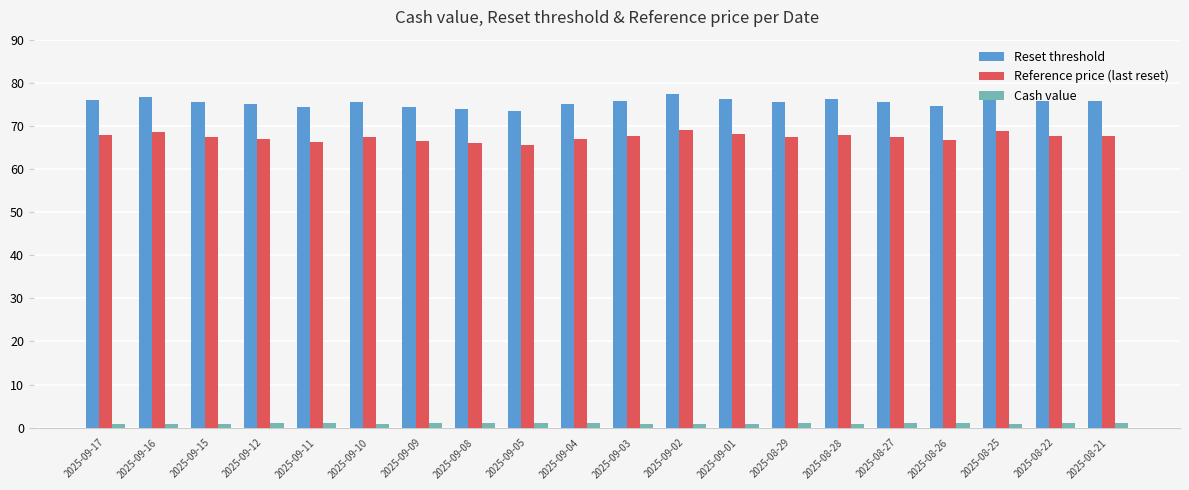

What position from the right is 2025-09-17?

20